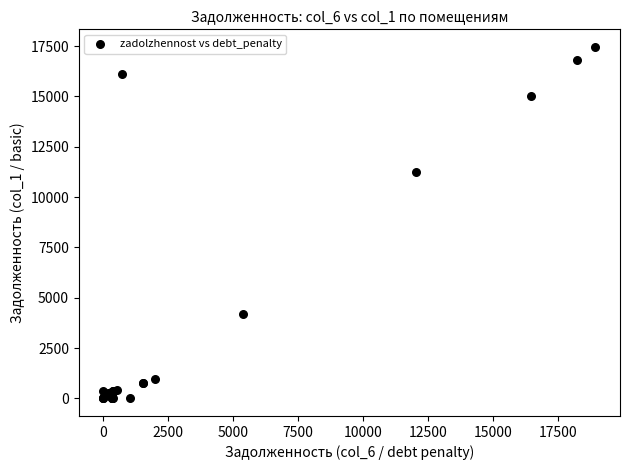

What Y value in the scatter plot is closest to 8731?

11246.4